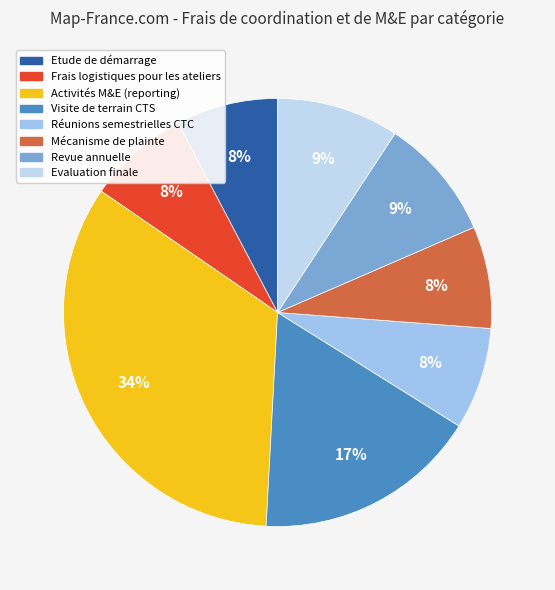

True or false: Revue annuelle accounts for 9% of the total.

True